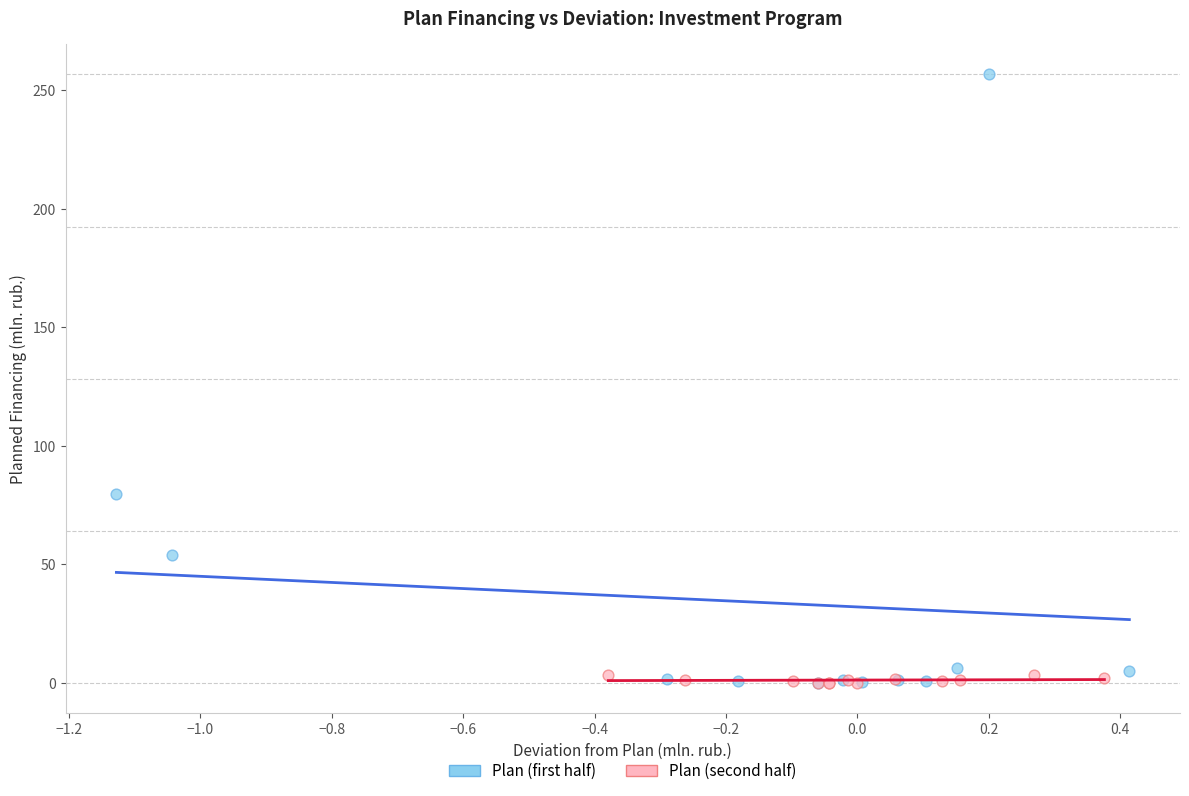

Which series has the largest Y range (max minus min)?

Plan (first half)